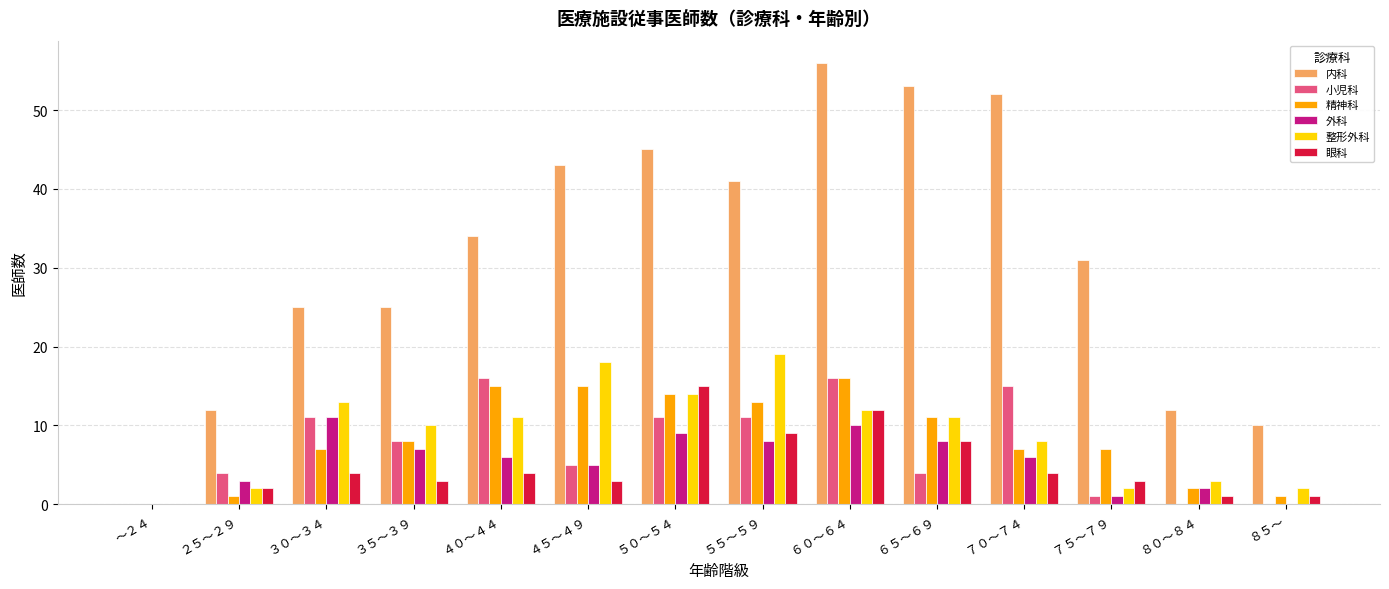

Is the value of 眼科 at ６５～６９ greater than the value of 内科 at ５５～５９?

No